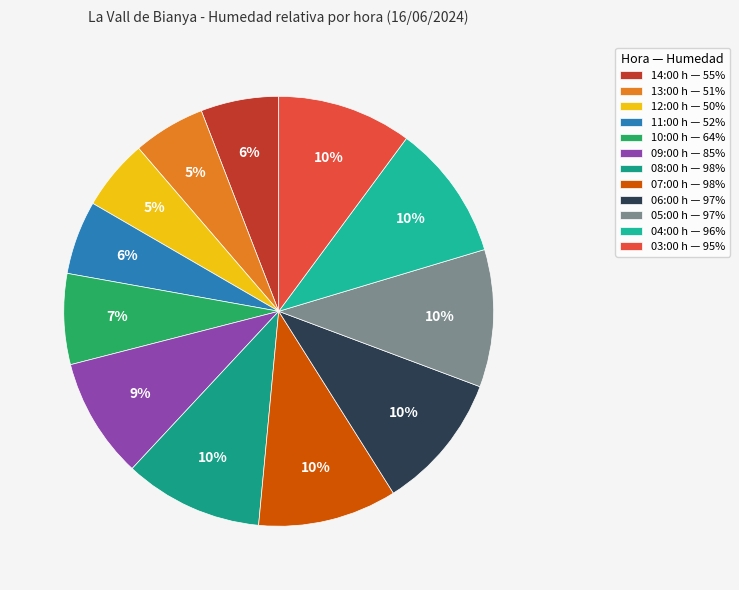

Is 06:00 the majority of the pie?

No